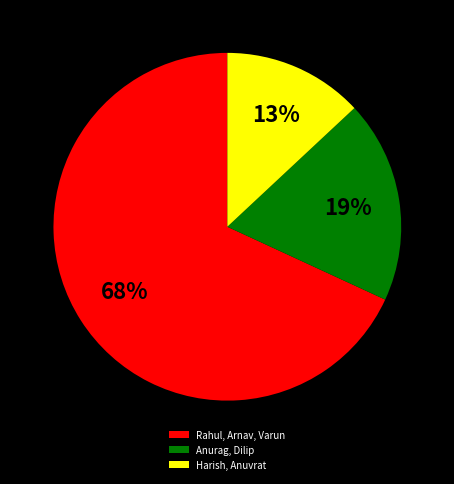

Is it true that Rahul, Arnav, Varun is 83% of the pie?

False